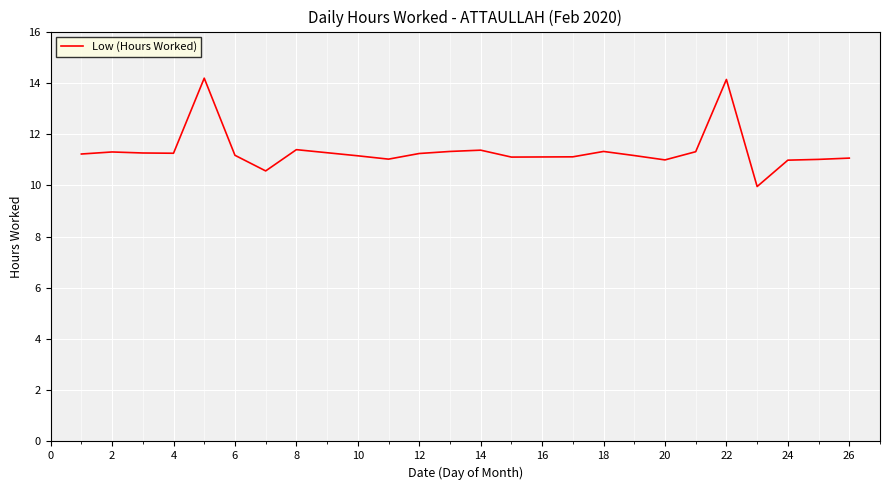

What is the greatest value displayed?

14.2